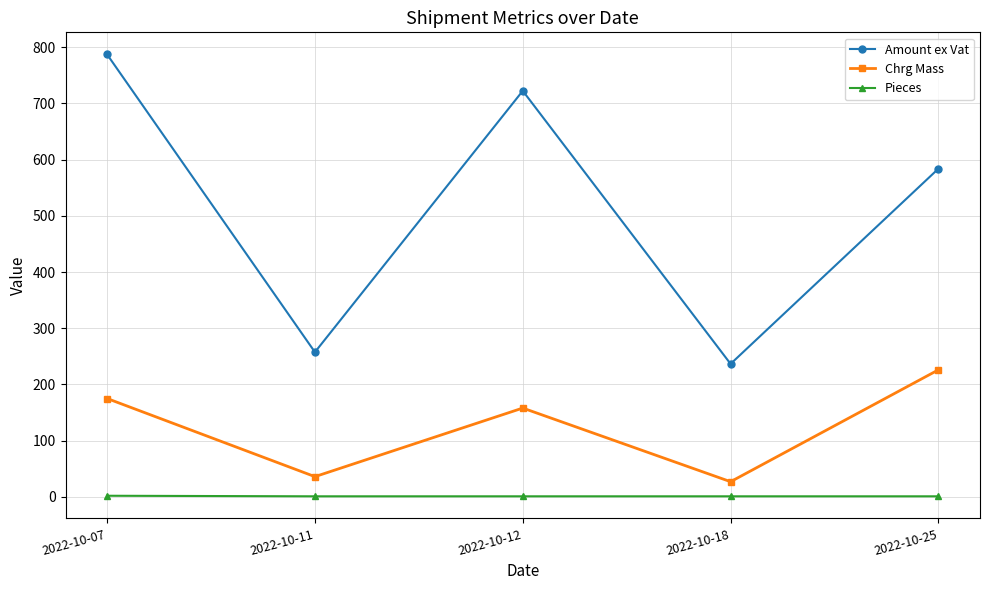

Which series has the largest range (max minus min)?

Amount ex Vat